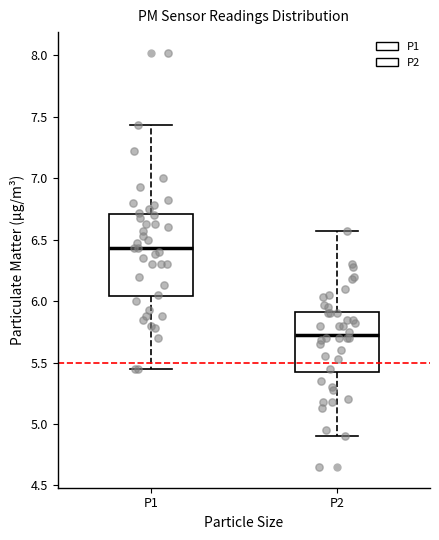

Which box's median line is the highest?

P1